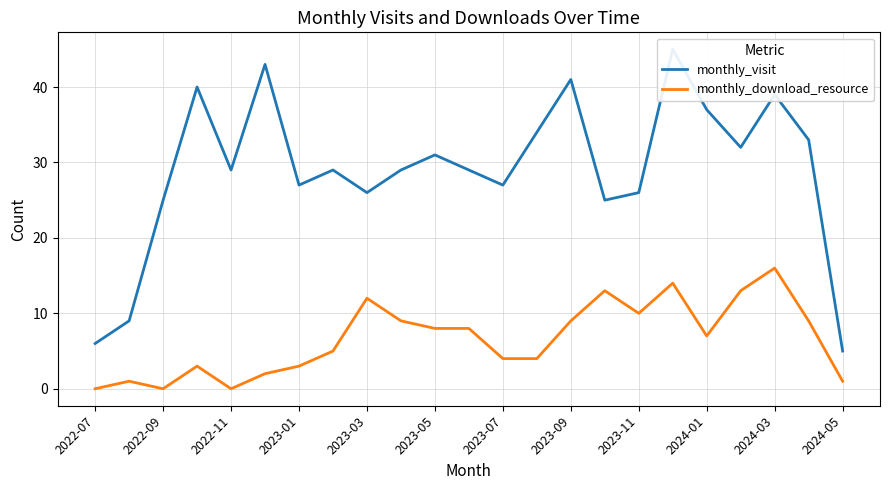

How many distinct data groups are displayed?

2